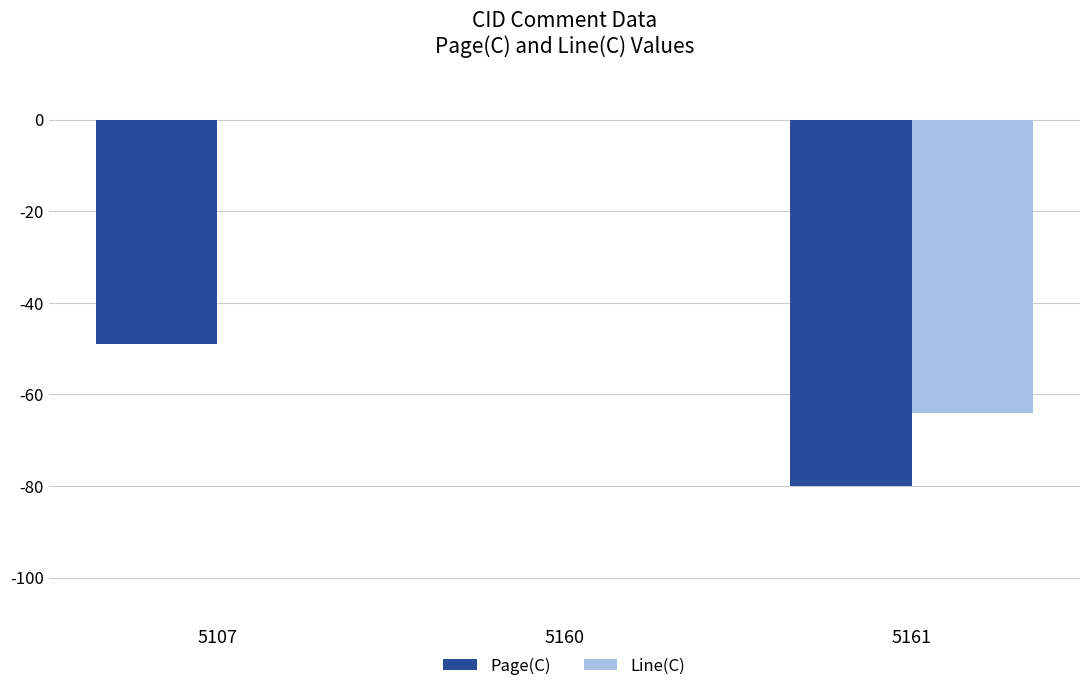

Reading right to left, list all the values displayed in this chart.

Page(C): 5161=-80	5160=0	5107=-49
Line(C): 5161=-64	5160=0	5107=0